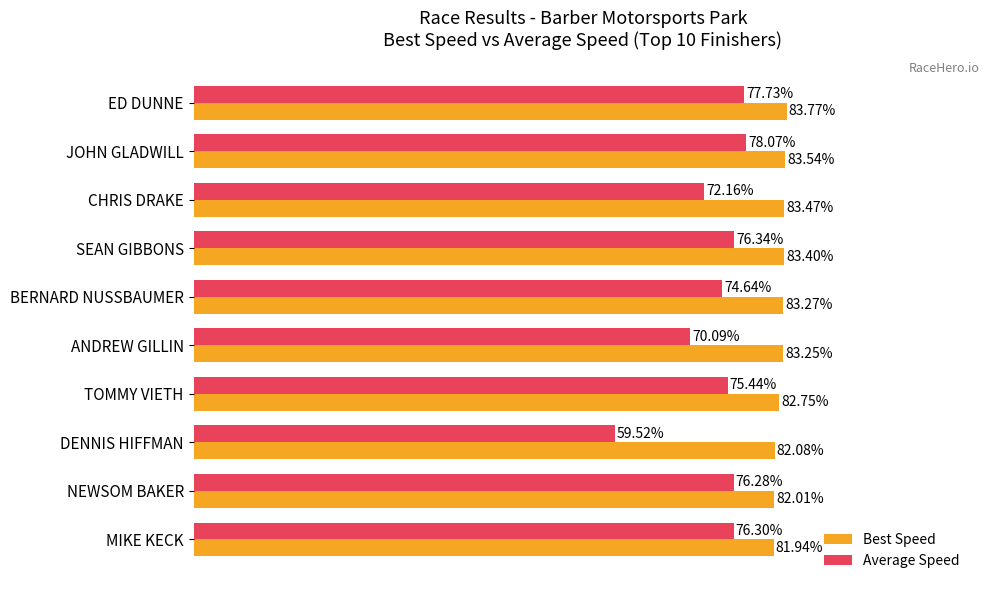

At which category is the sum across all series the highest?

JOHN GLADWILL